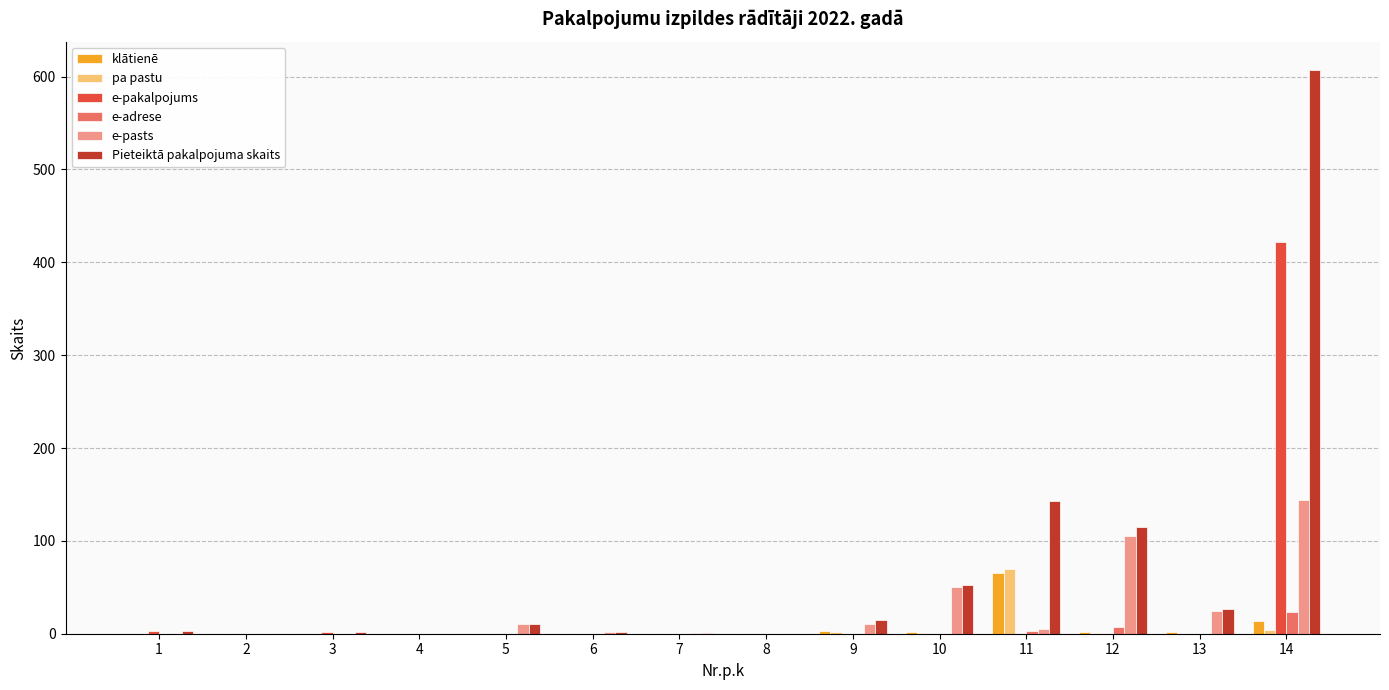

Is the value of Pieteiktā pakalpojuma skaits at 12 greater than the value of e-pasts at 10?

Yes